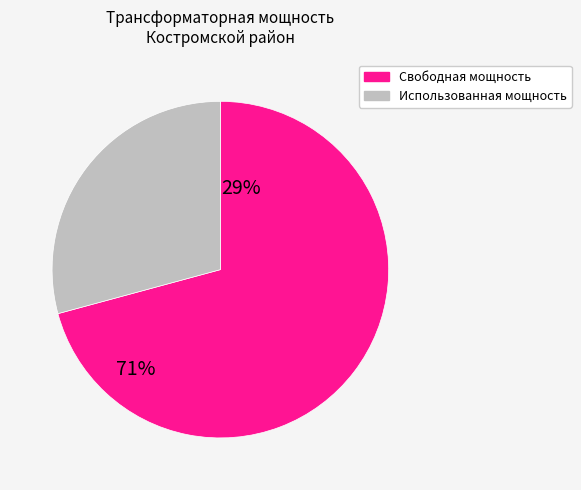

Does any single category account for the majority?

Yes